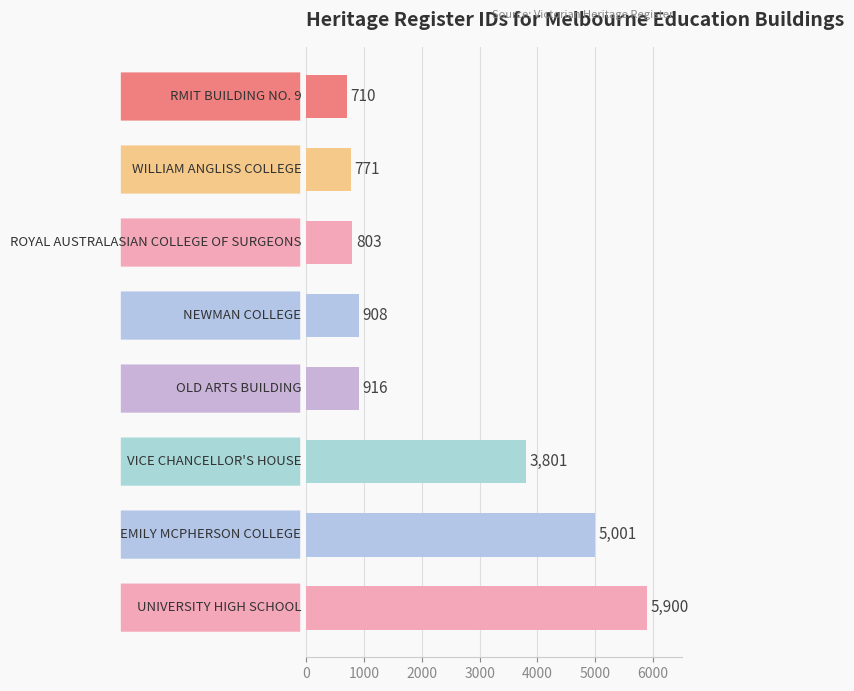

What is the value of the 8th bar from the top?

5900